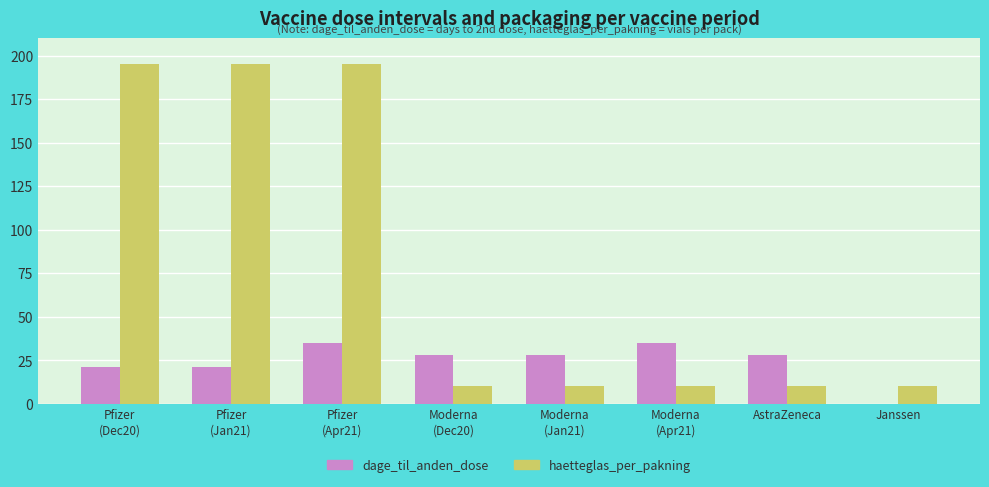

What is the total value across all series at Janssen?

10